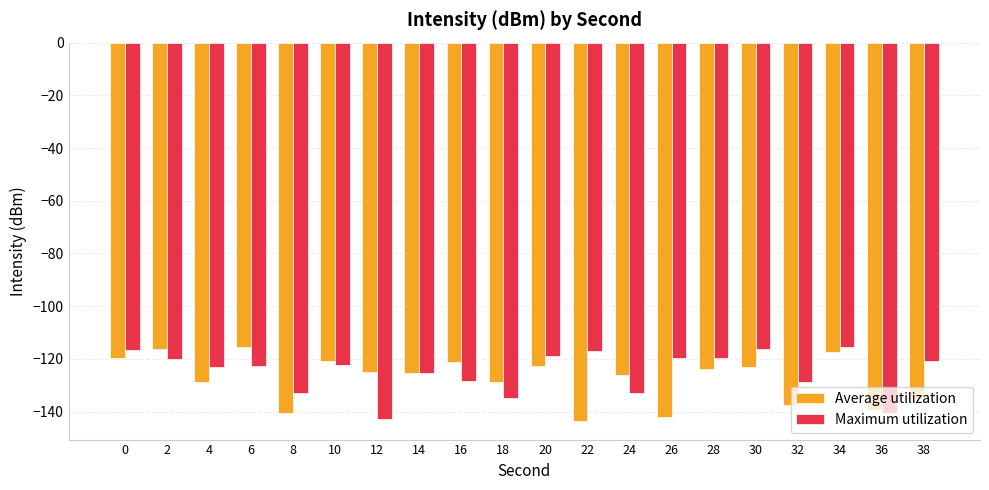

Rank the series at 12 from highest to lowest value.

Average utilization, Maximum utilization